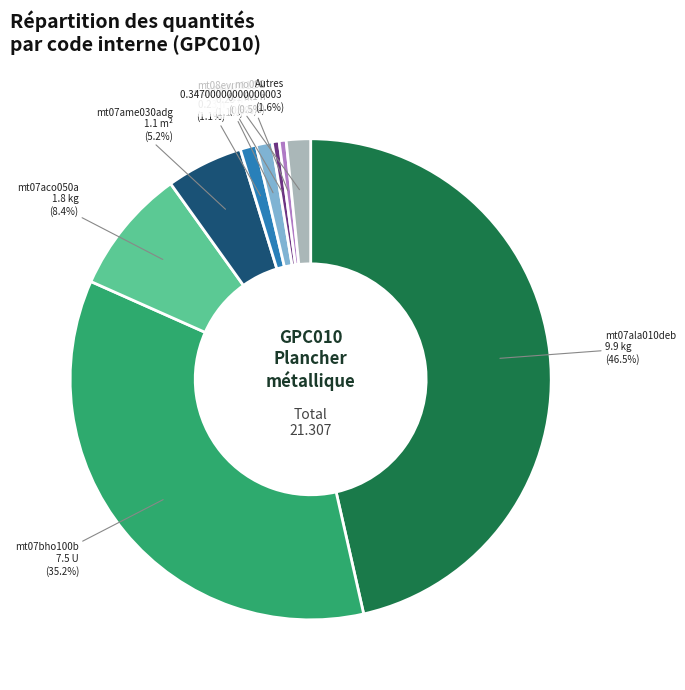

Is mt07ame030adg the majority of the pie?

No